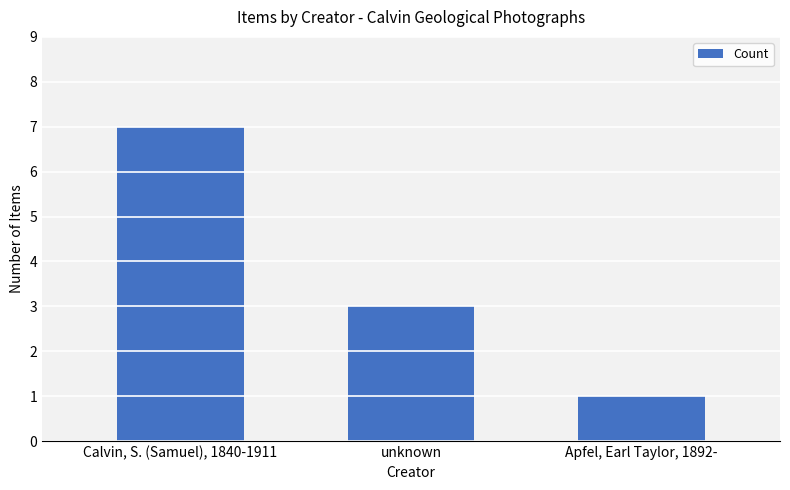

Where is the data nearest to the value 4?

unknown